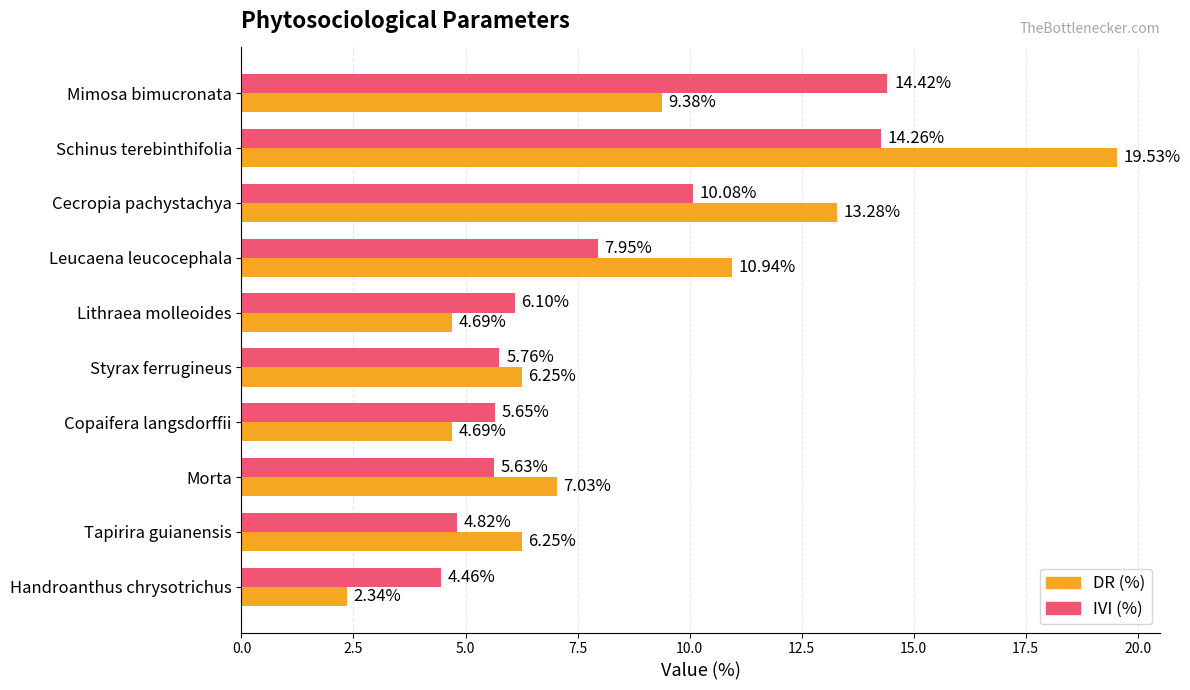

At which label is IVI (%) closest to 9?

Leucaena leucocephala